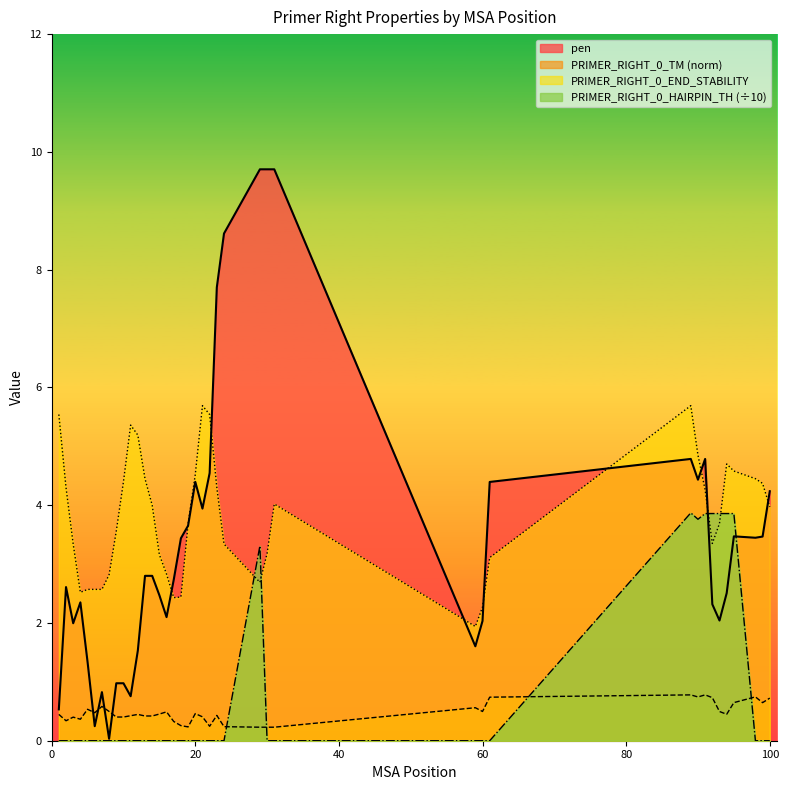

What is the sum of all pen values?

136.0